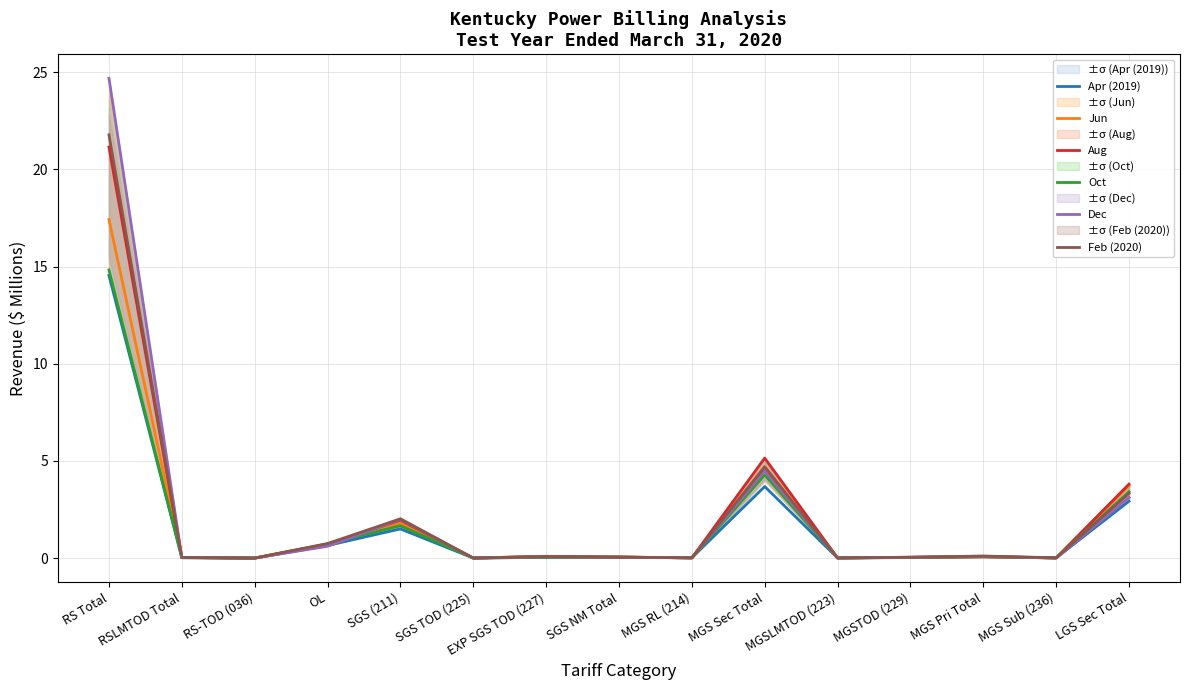

What is the average value of the Oct series?

1.7